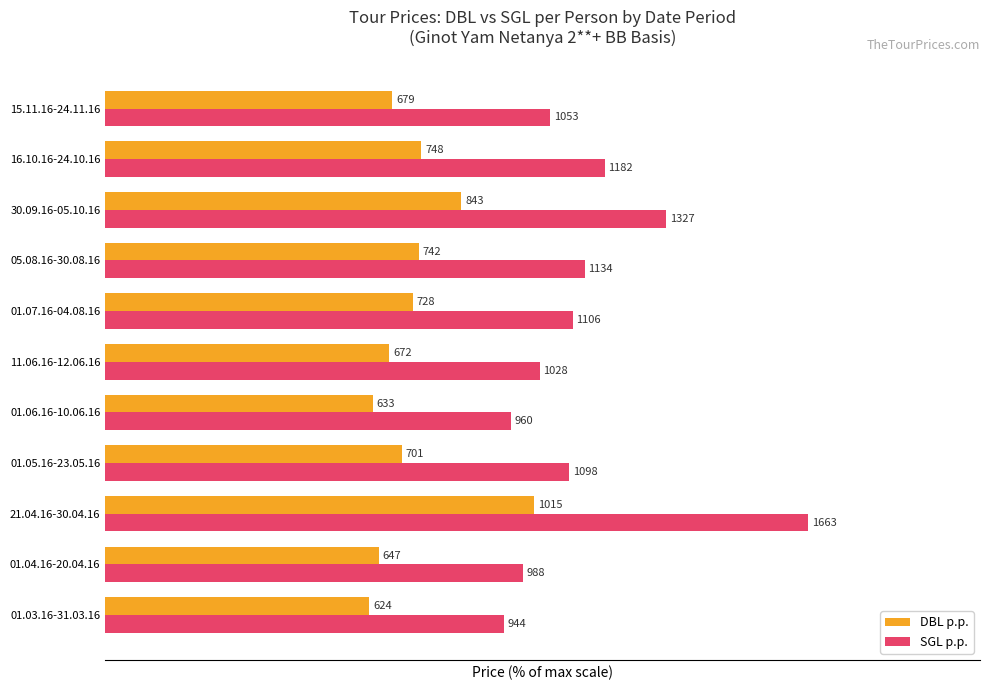

Which series has the largest total across all categories?

SGL p.p.